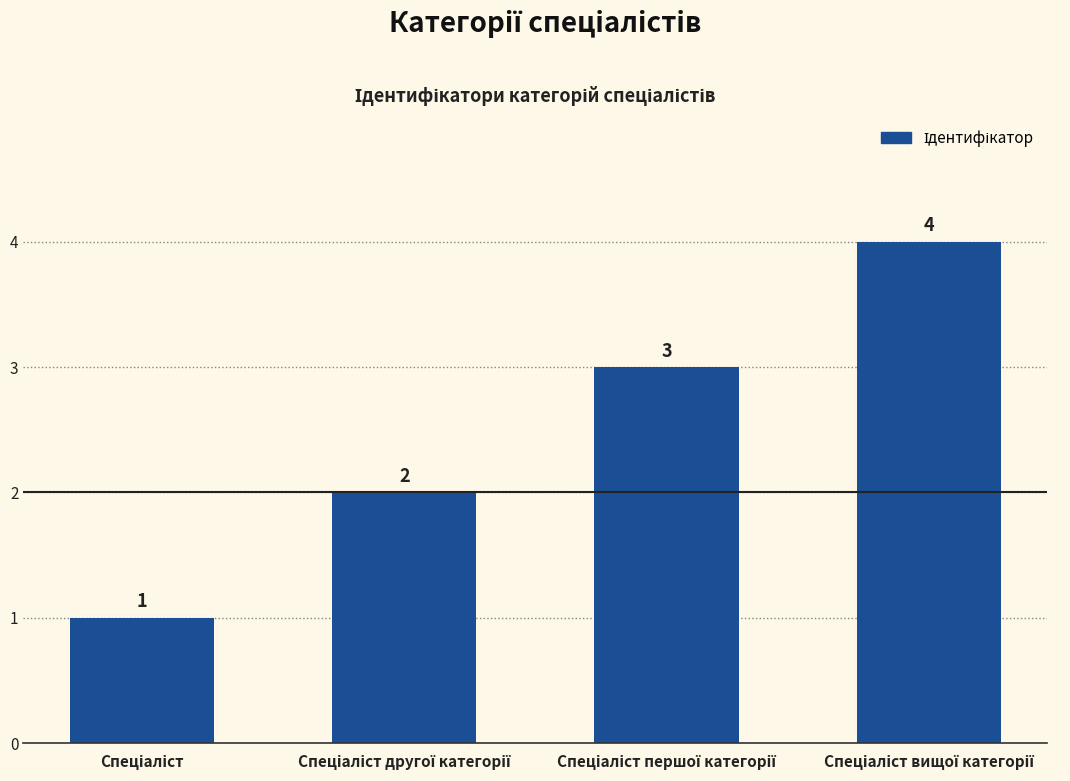

Count the values in the range 2 to 4.

3